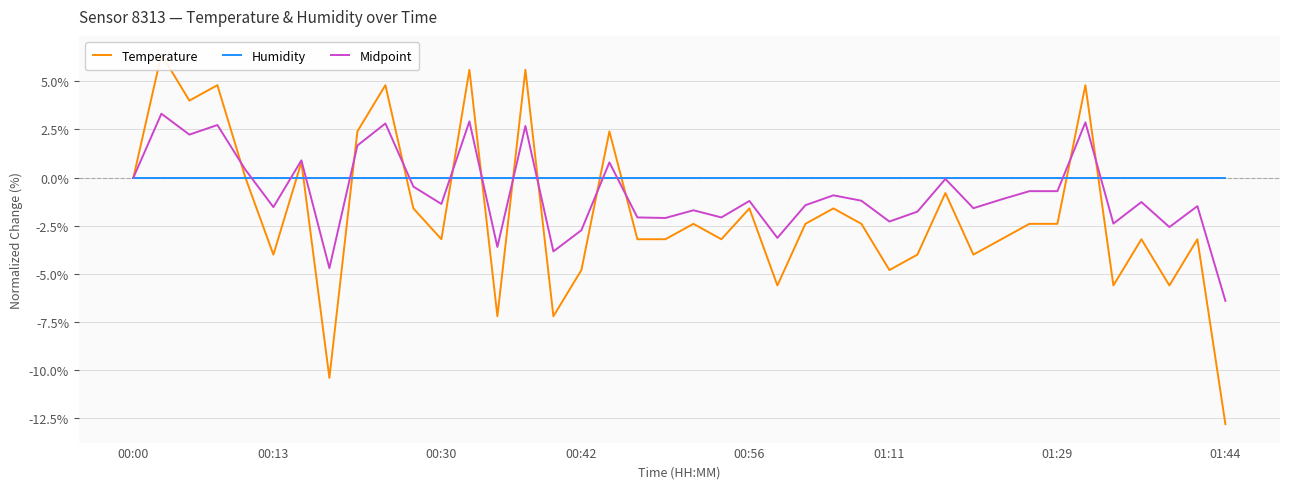

How many negative values does the Midpoint series have?

28